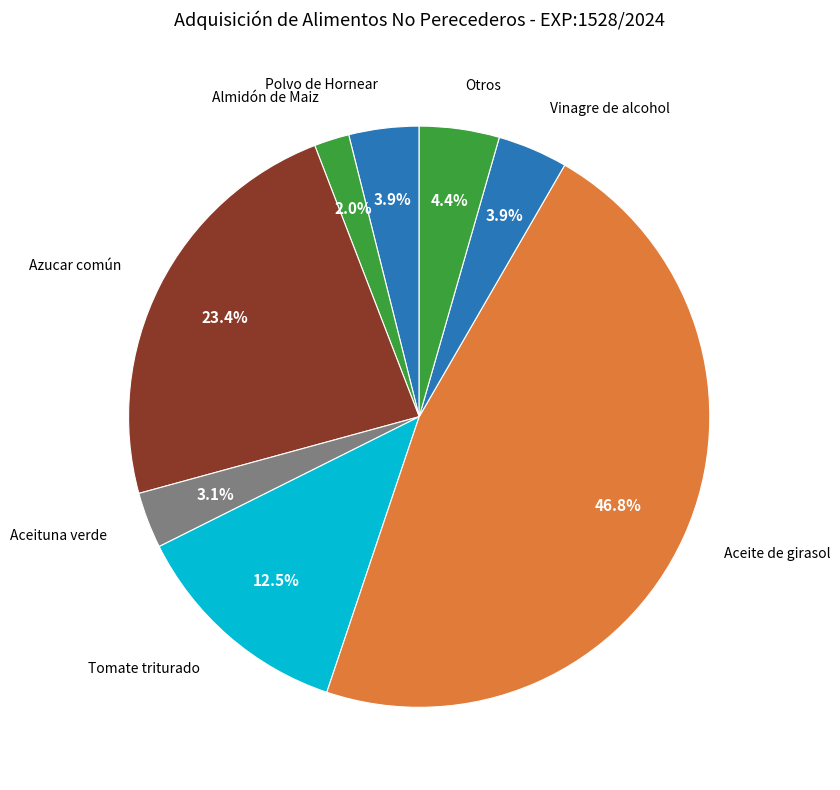

Count the number of slices in the pie.

8